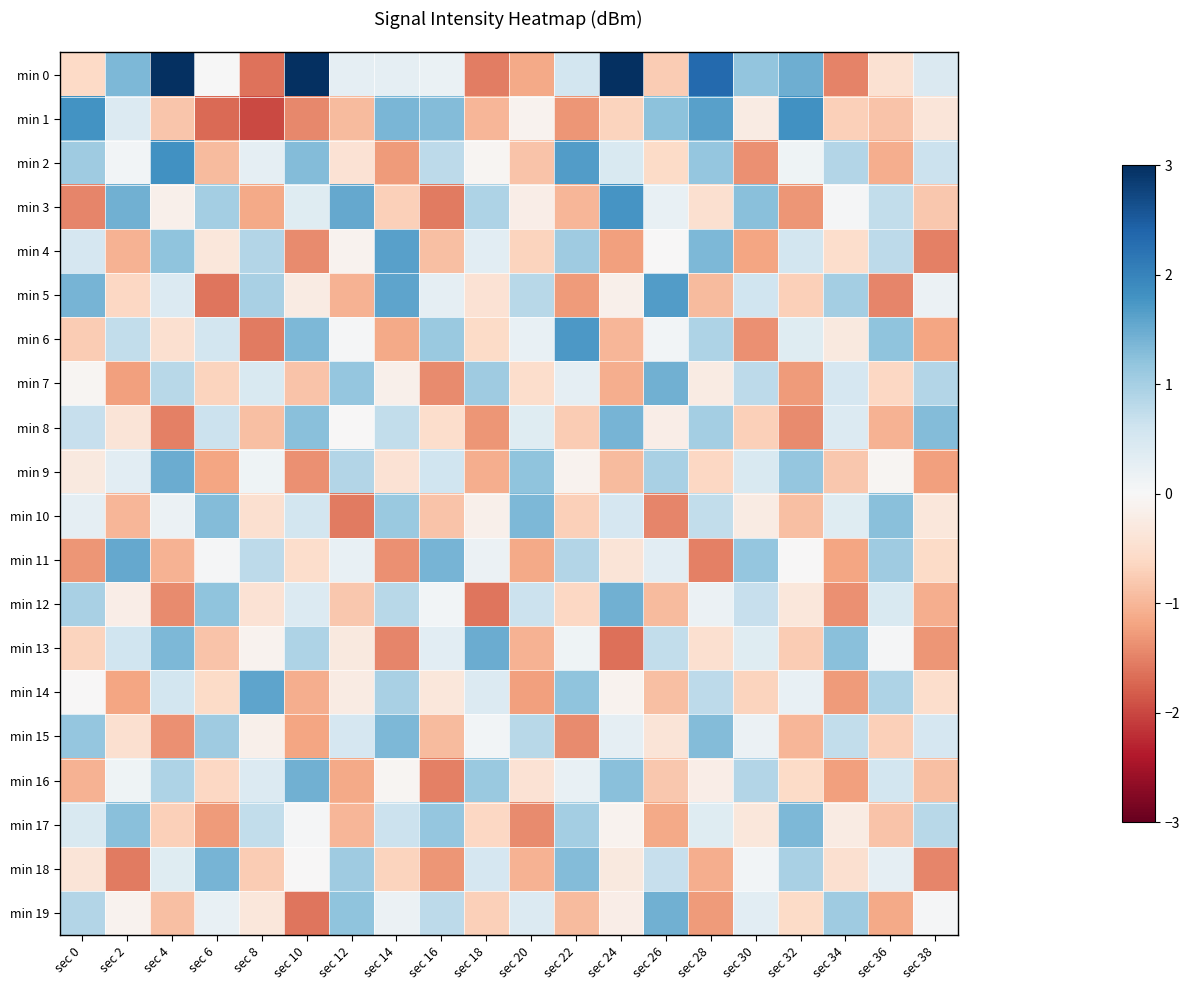

Which has a higher value, sec 6 or sec 16?

sec 16